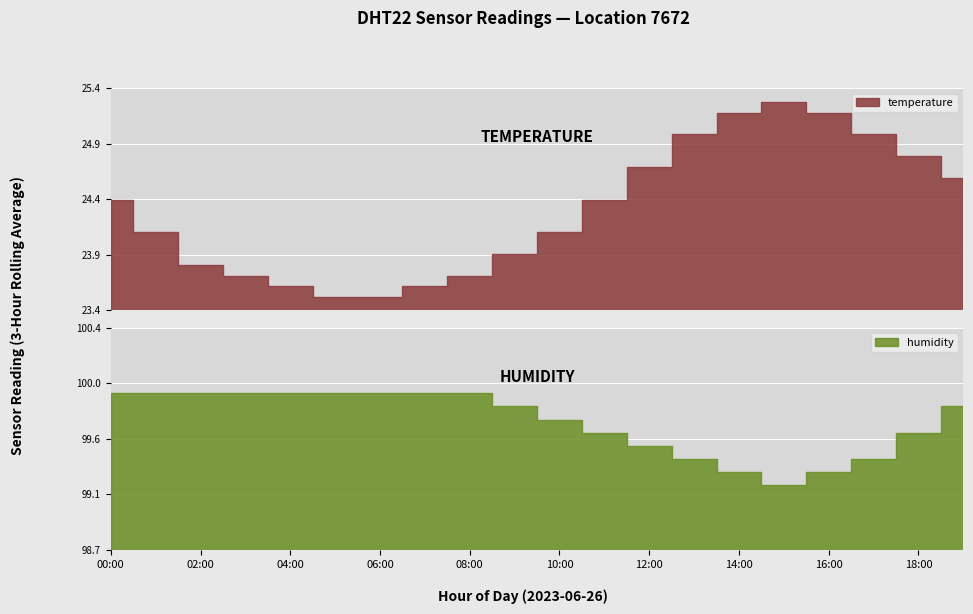

Reading left to right, list all the values displayed in this chart.

temperature: 24.4	24.1	23.8	23.7	23.6	23.5	23.5	23.6	23.7	23.9	24.1	24.4	24.7	25.0	25.2	25.3	25.2	25.0	24.8	24.6
humidity: 99.9	99.9	99.9	99.9	99.9	99.9	99.9	99.9	99.9	99.8	99.7	99.6	99.5	99.4	99.3	99.2	99.3	99.4	99.6	99.8